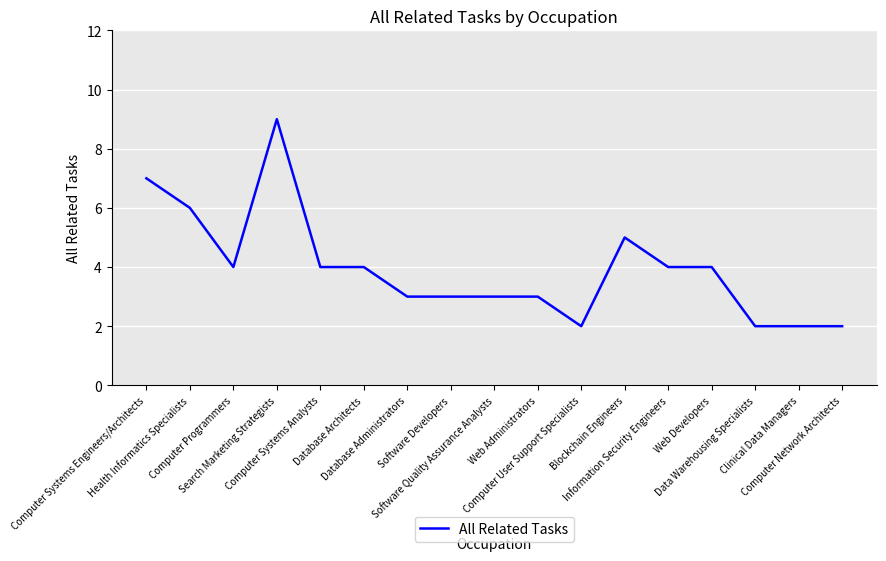

What is the difference between the maximum and minimum values?

7